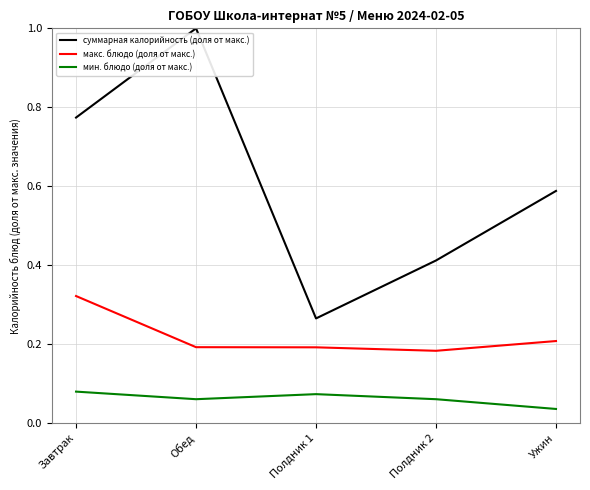

Is it true that мин. блюдо (доля от макс.) equals 0.1 at Ужин?

False